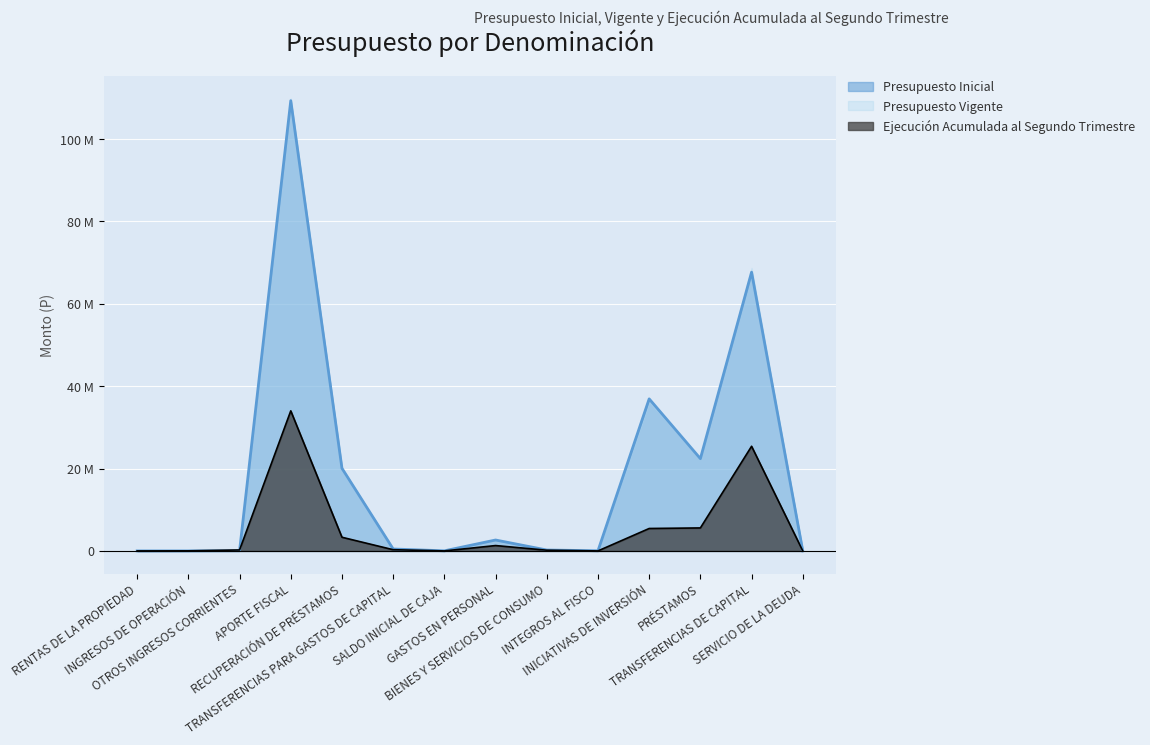

At which label does Ejecución Acumulada al Segundo Trimestre reach its peak?

APORTE FISCAL